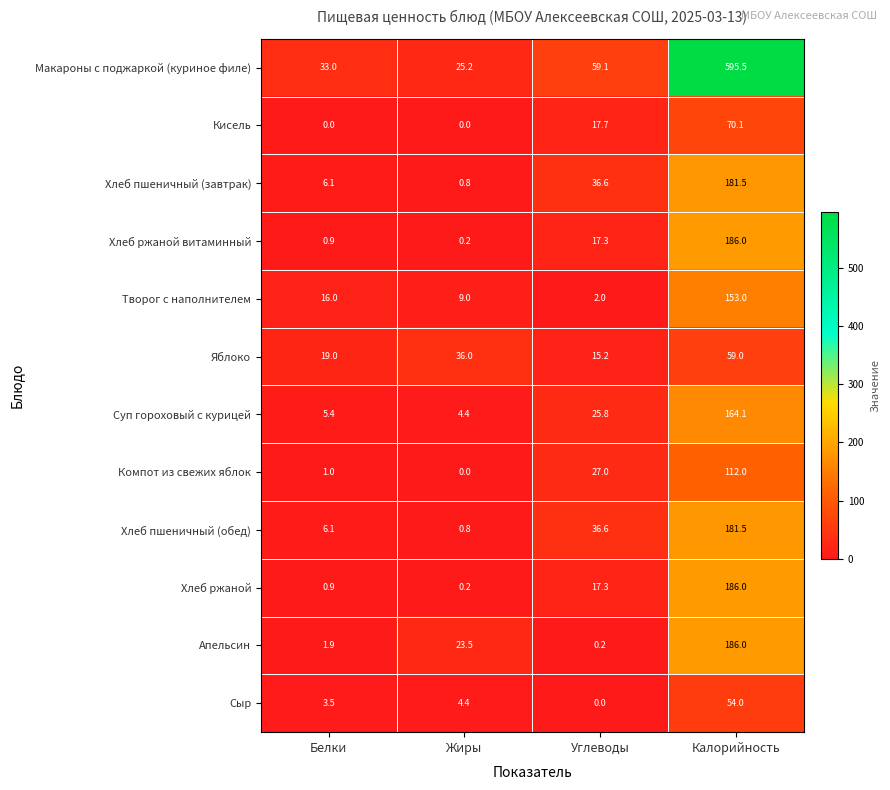

True or false: Кисель has a value of 23.4 at Углеводы.

False